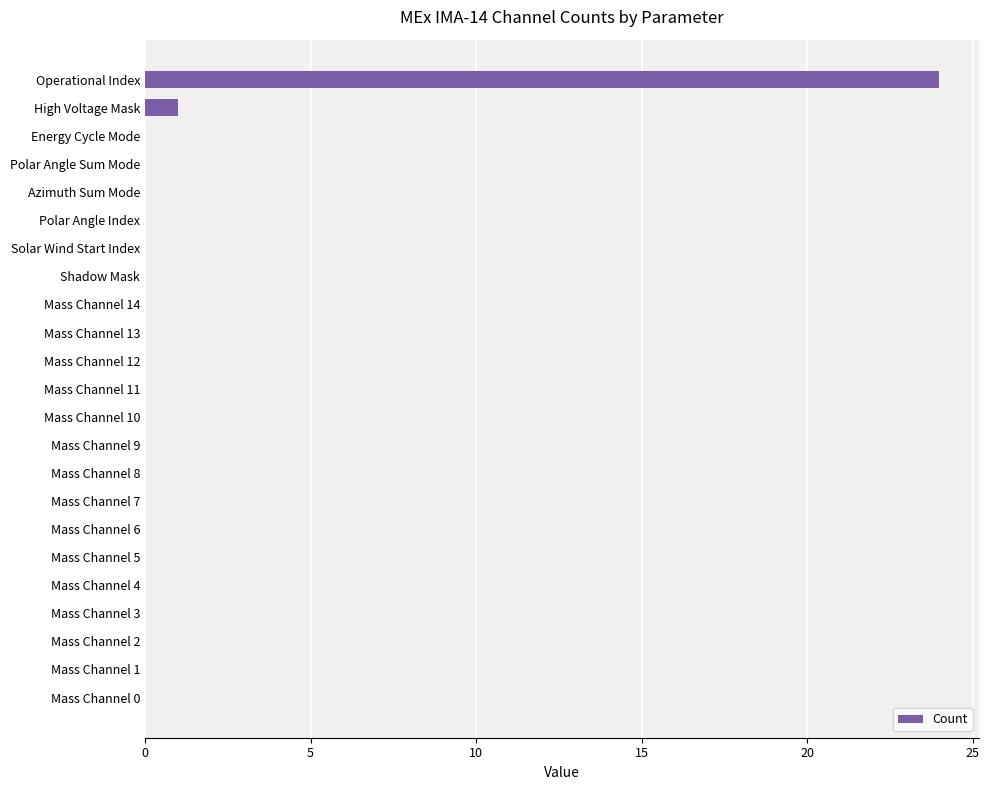

What is the greatest value displayed?

24